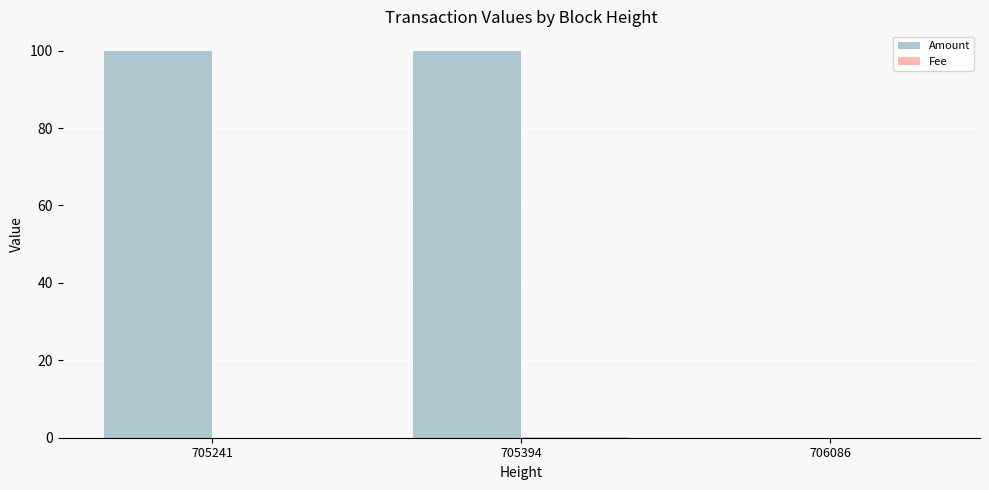

Between 705241 and 706086, which series saw the biggest shift?

Amount